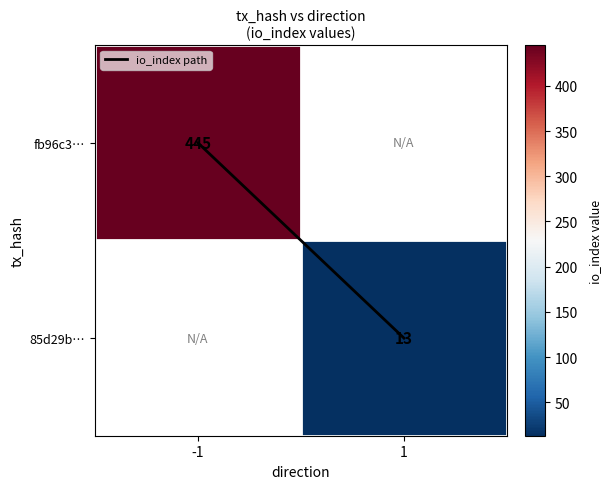

Which category has the lowest value in the fb96c3… series?

-1